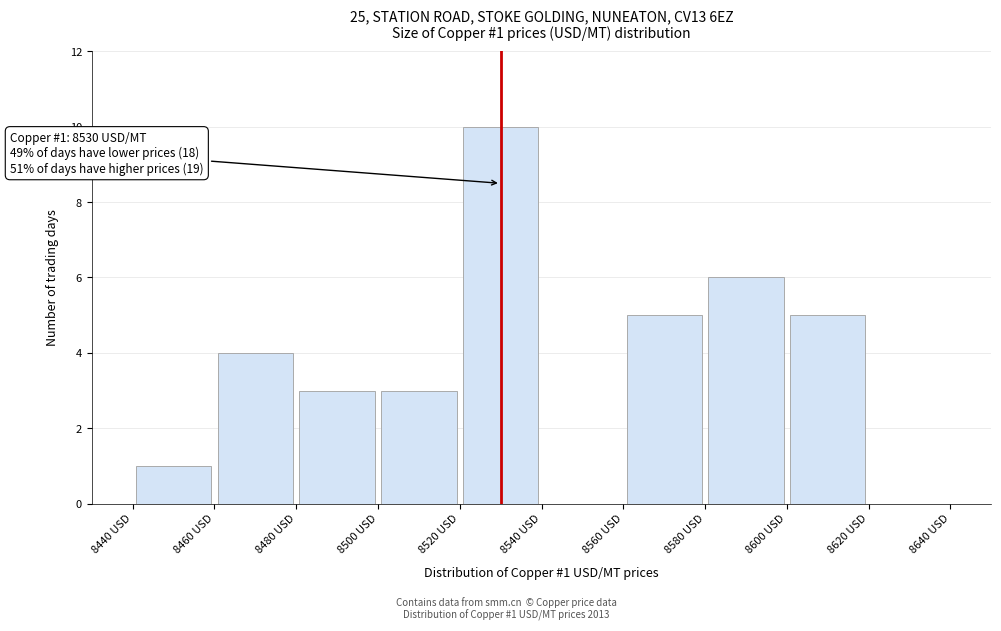

Over which range of the x-axis is the bar tallest?

8520 to 8540